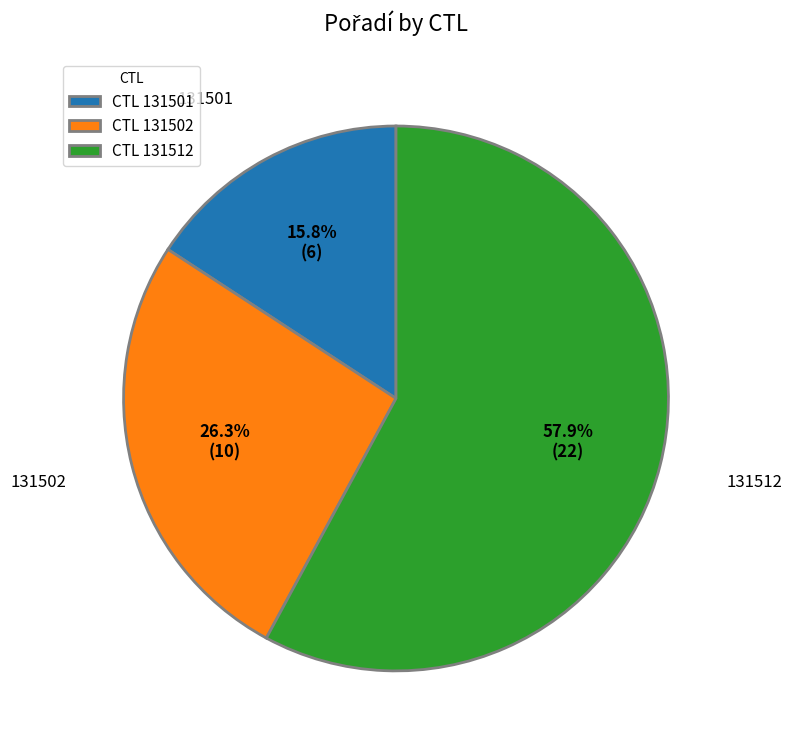

Which has a higher value, CTL 131502 or CTL 131512?

CTL 131512